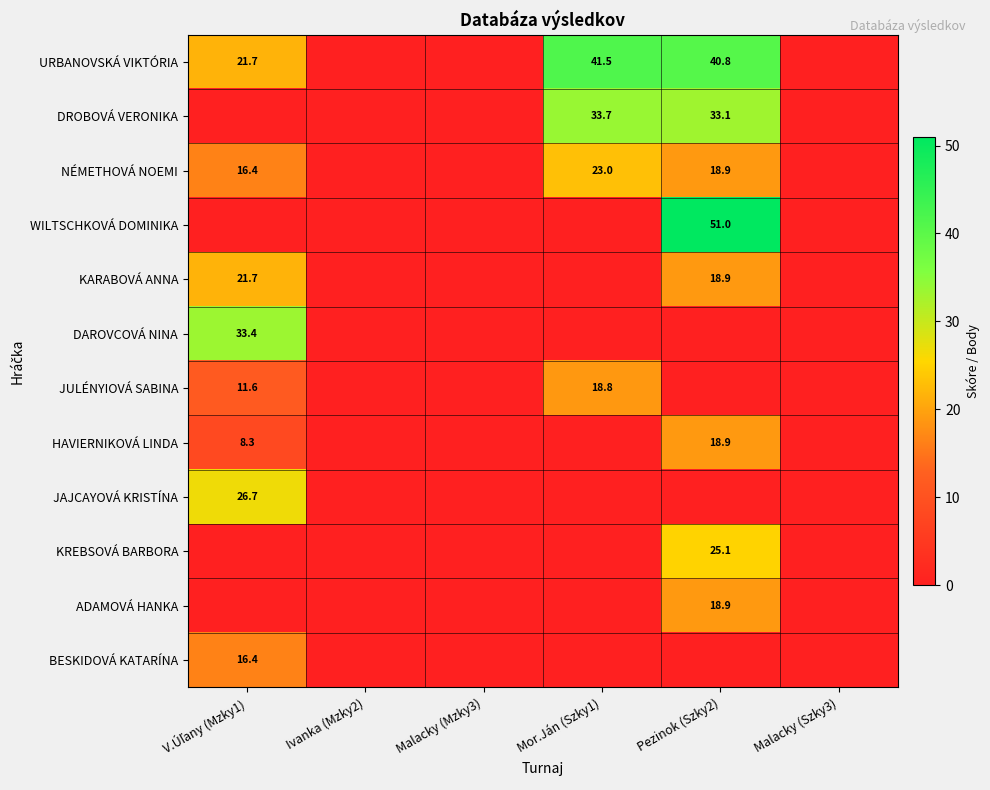

How many series are shown in this chart?

12